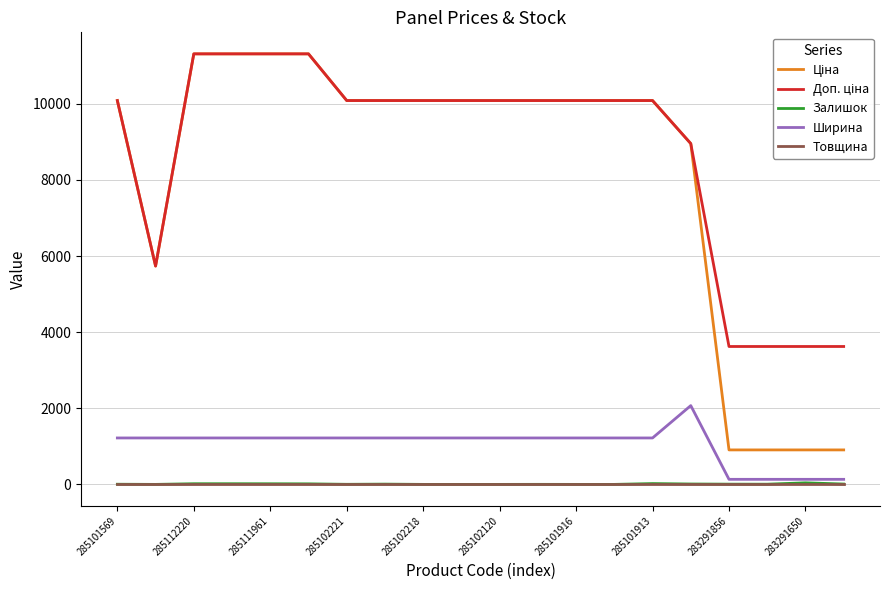

The Ширина series shows 1220.0 at 285102120. True or false?

True